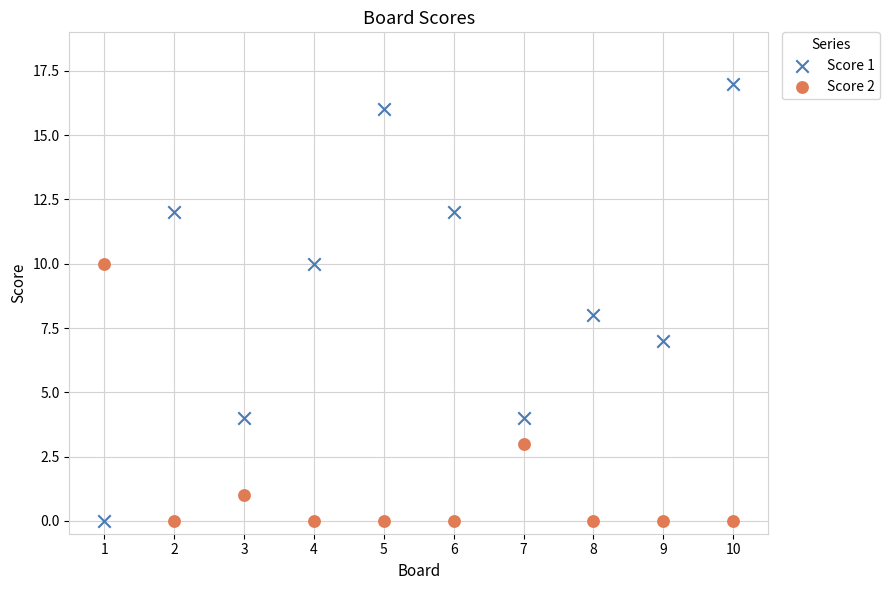

What are all the series names shown in the legend?

Score 1, Score 2